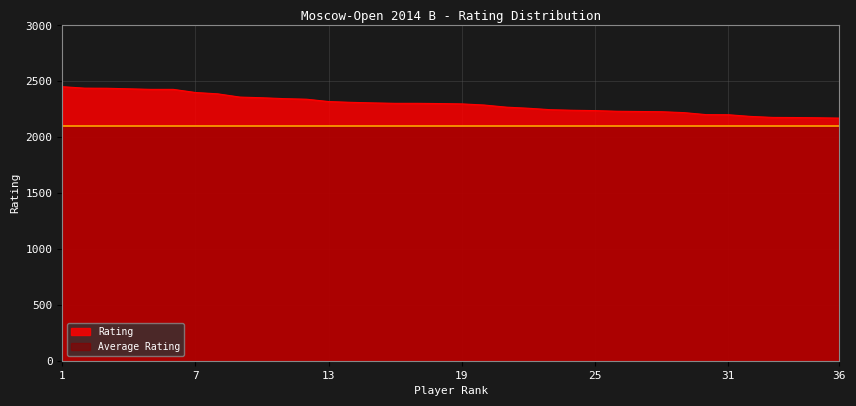

Read the value at 11, to the nearest 10.

2340